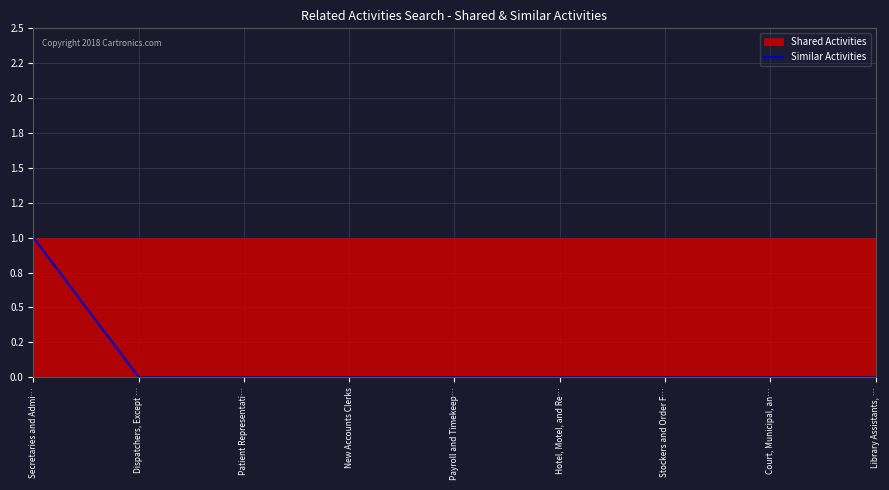

At which category does the chart reach its minimum across all series?

Dispatchers, Except …